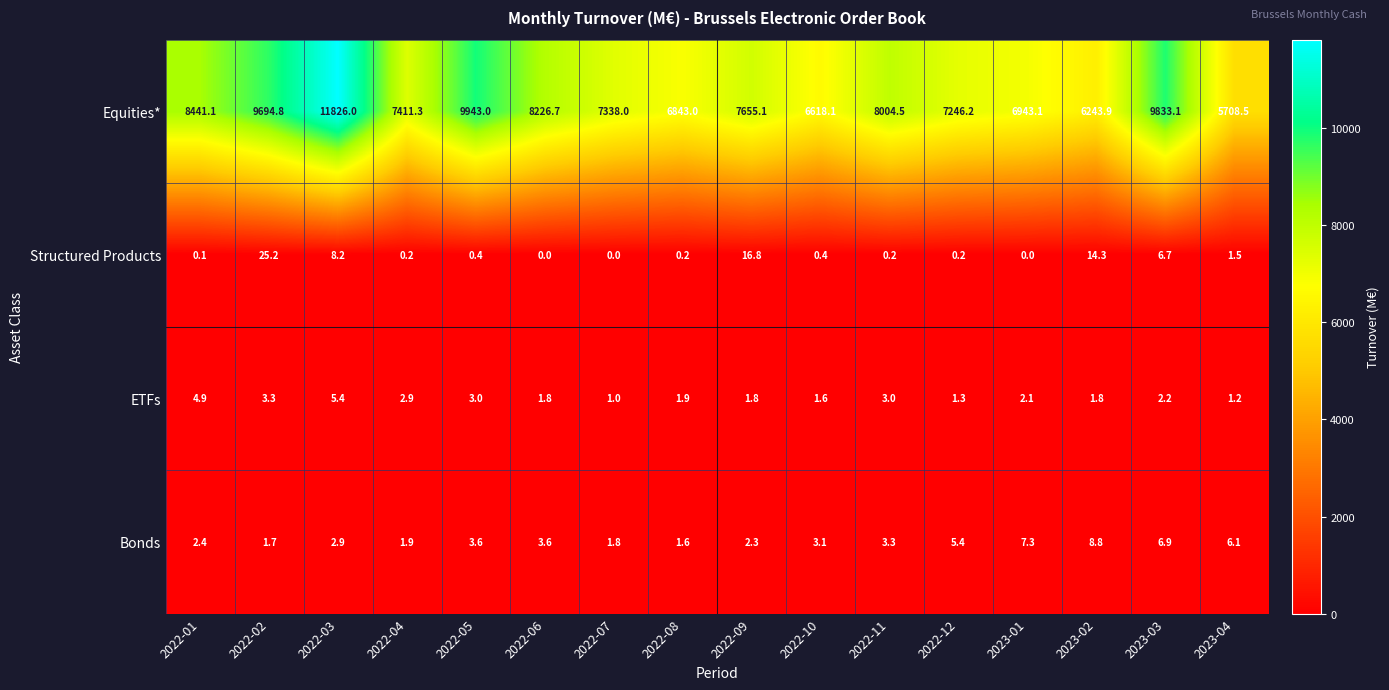

What is the total value across all series at 2022-01?

8448.5